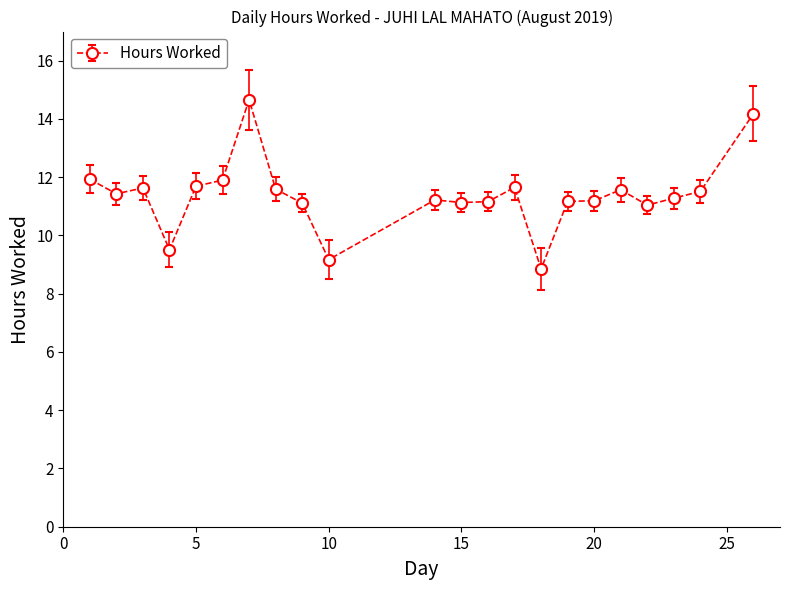

What is the average value?

11.4